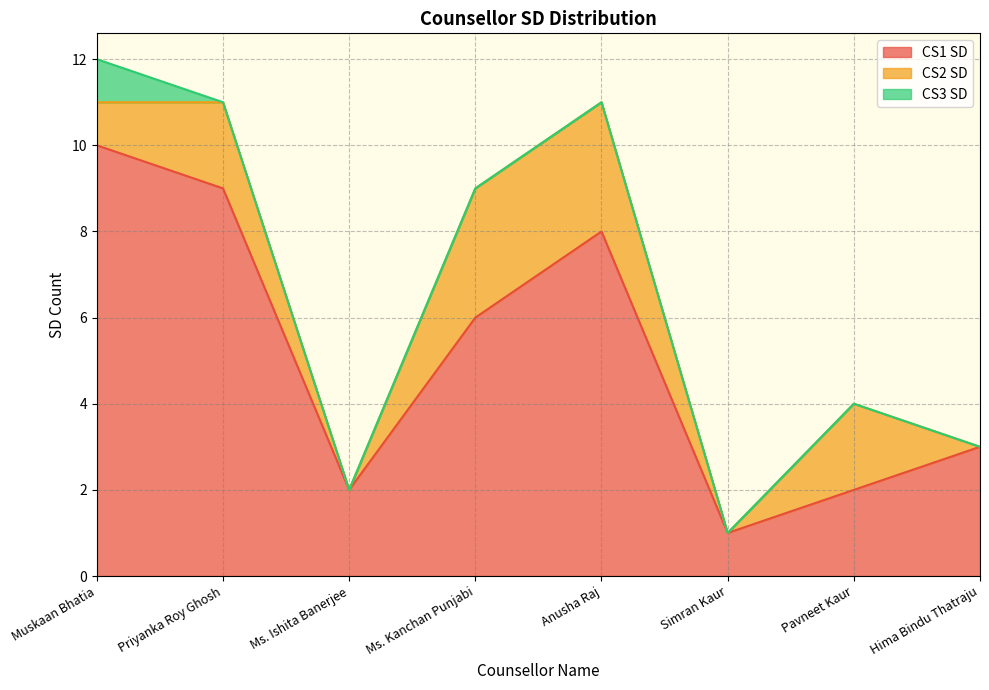

What is the difference between the maximum and second lowest values in the CS1 SD series?

8